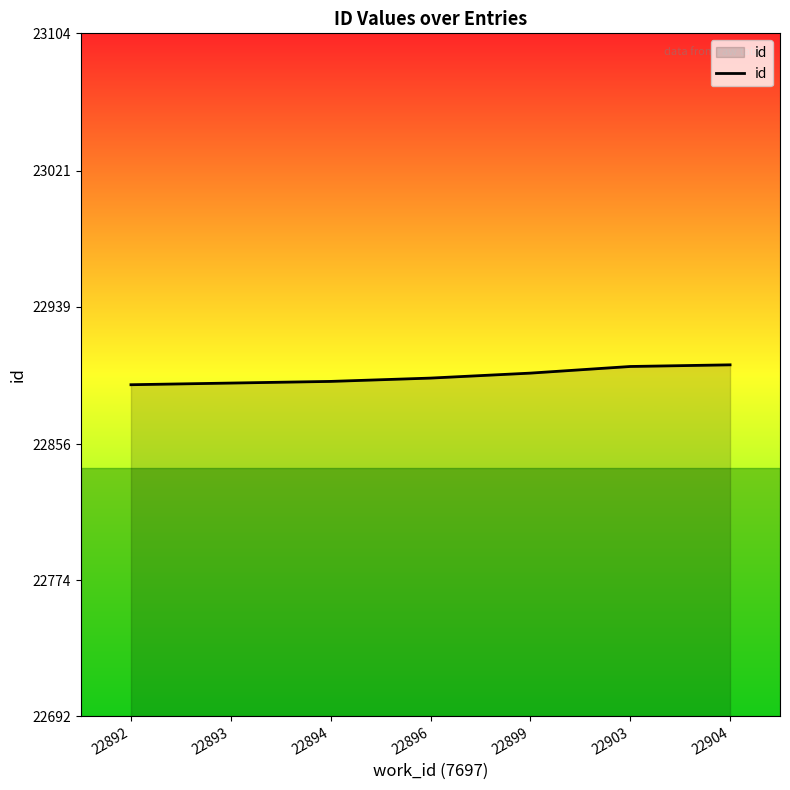

The value at 22903 is 22903. True or false?

True